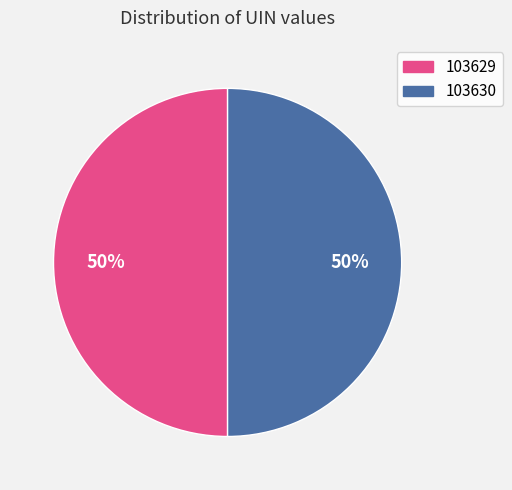

Combined, do 103630 and 103629 account for over 50%?

Yes